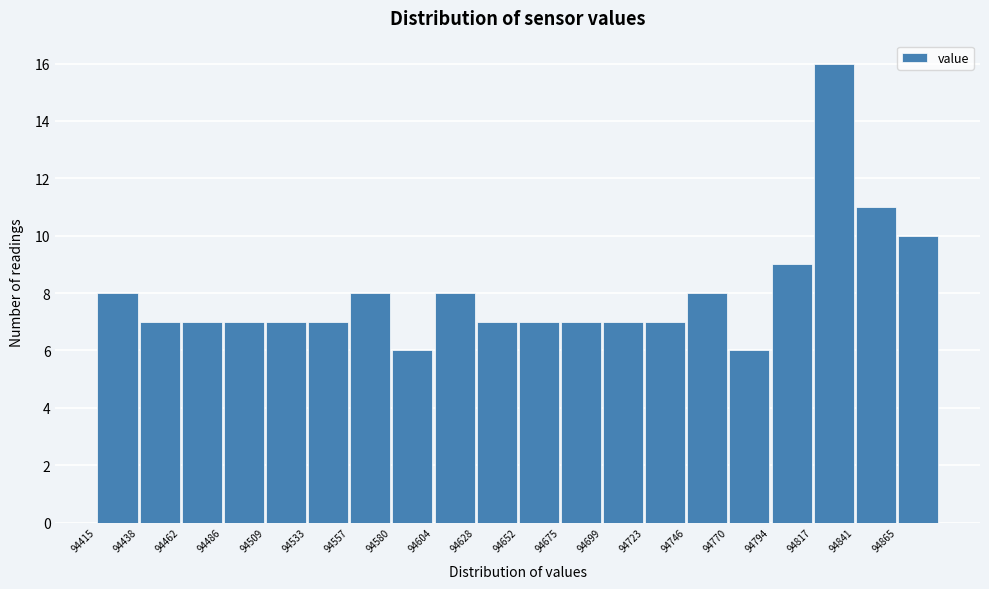

How tall is the bar that spans 94865 to 94890 on the x-axis? Neither the bar edges nor the heights are printed on the chart, so give them approximately, as read against the axes.

10